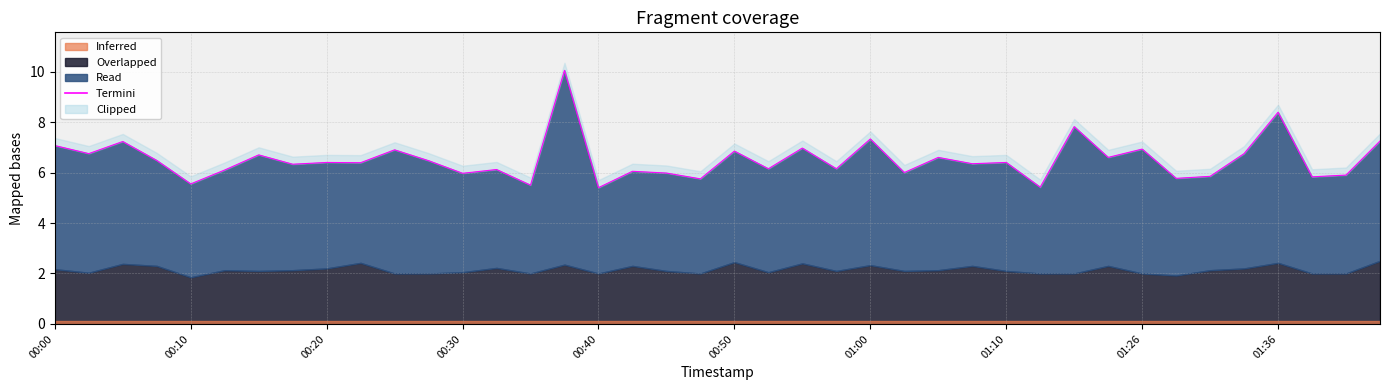

What is the average value?

6.5